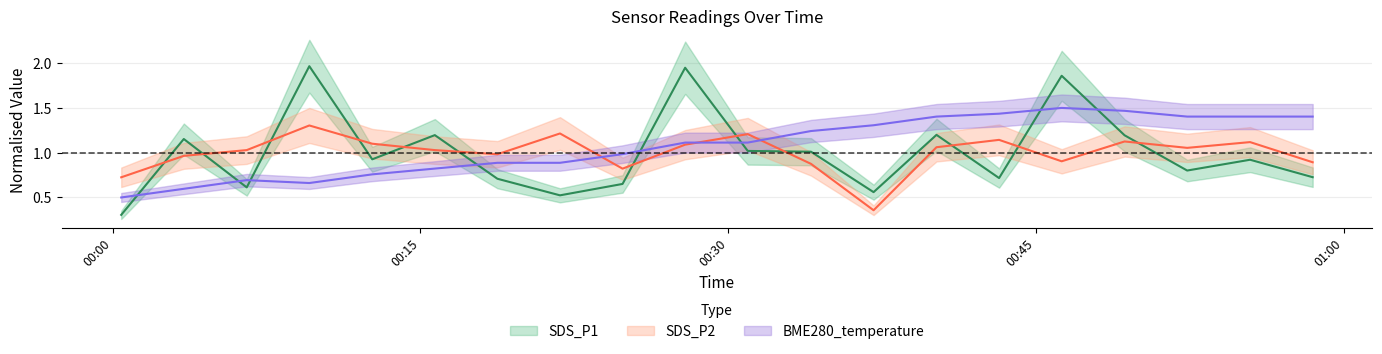

Where does the SDS_P2 series first go above 1?

2021/11/11 00:06:32